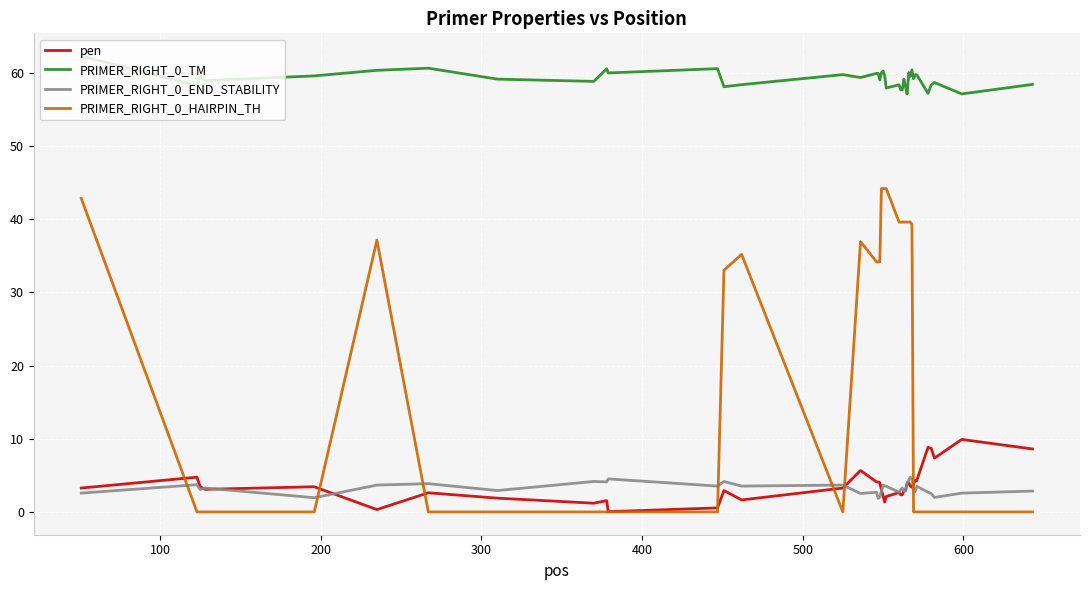

True or false: PRIMER_RIGHT_0_TM and PRIMER_RIGHT_0_END_STABILITY cross at least once.

False